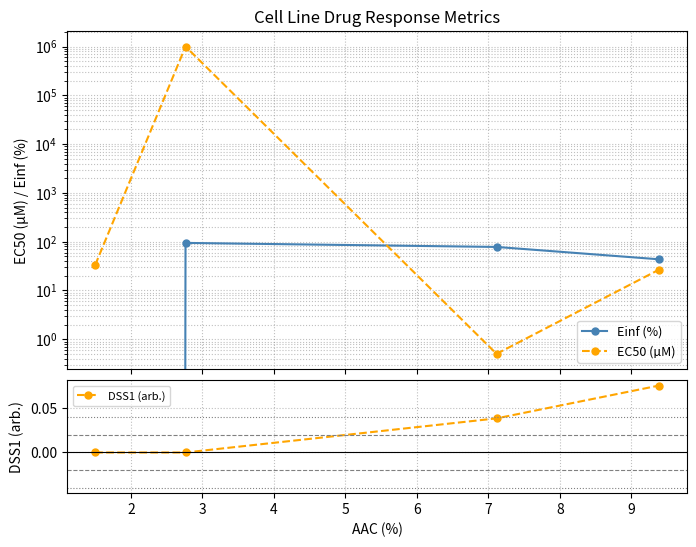

True or false: DSS1 (arb.) has more than 2 points higher than both neighbors.

False